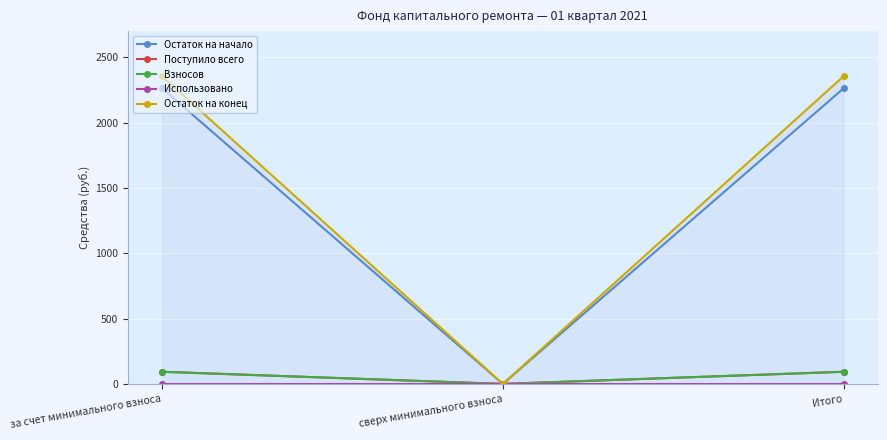

What is the average value of the Остаток на конец series?

1569.8